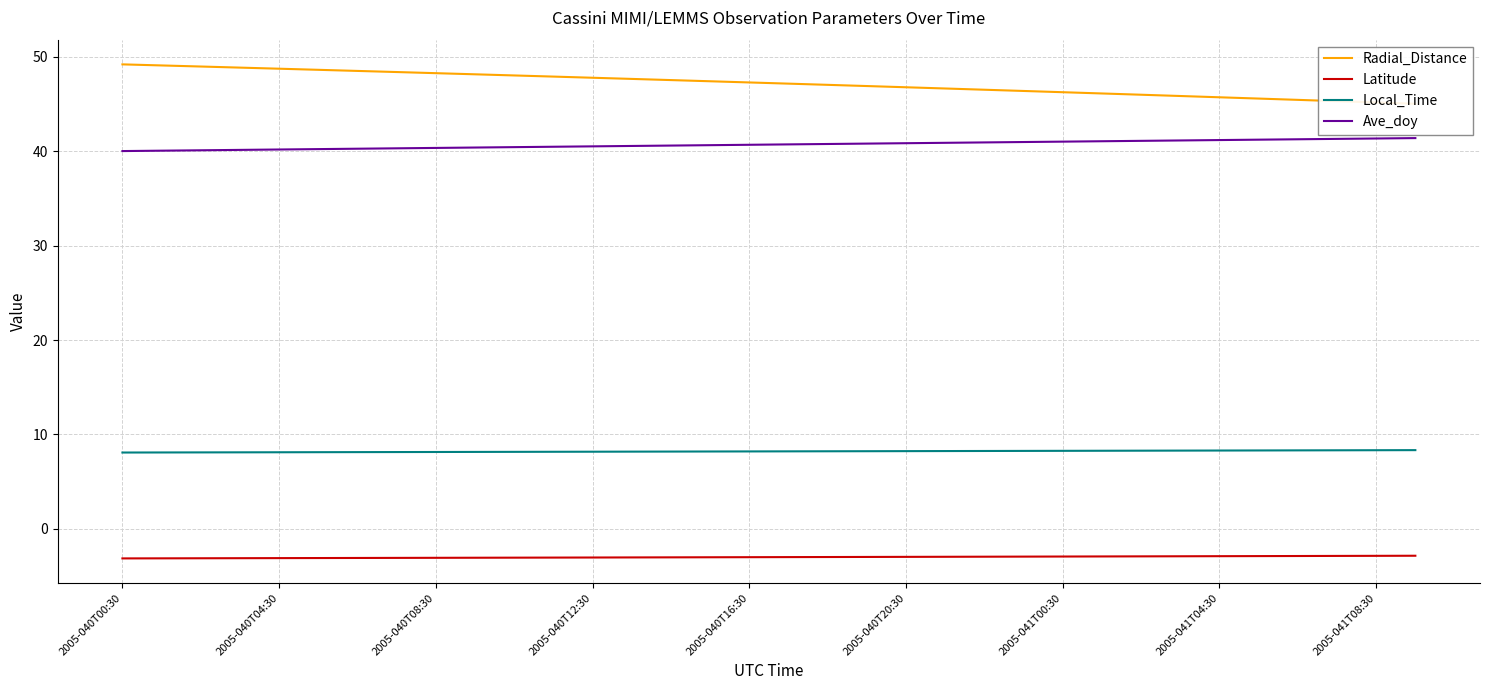

Is this an area chart (filled region under the line)?

No